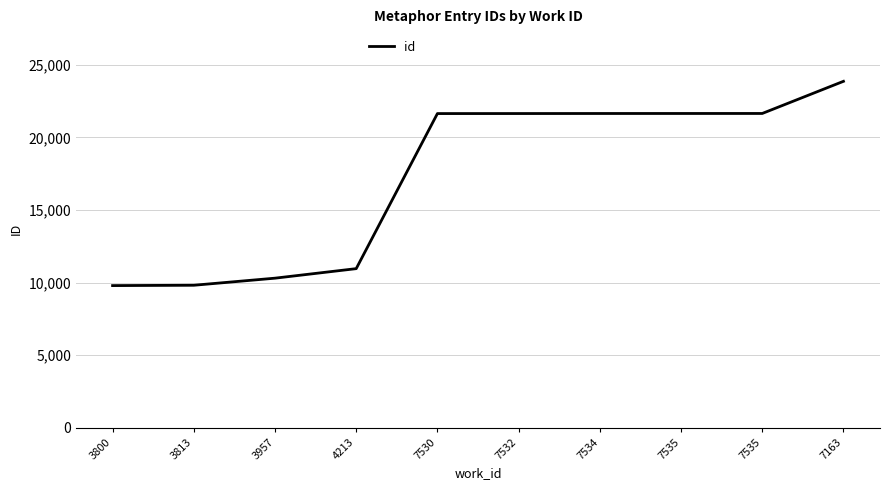

Does the chart have visible grid lines?

Yes